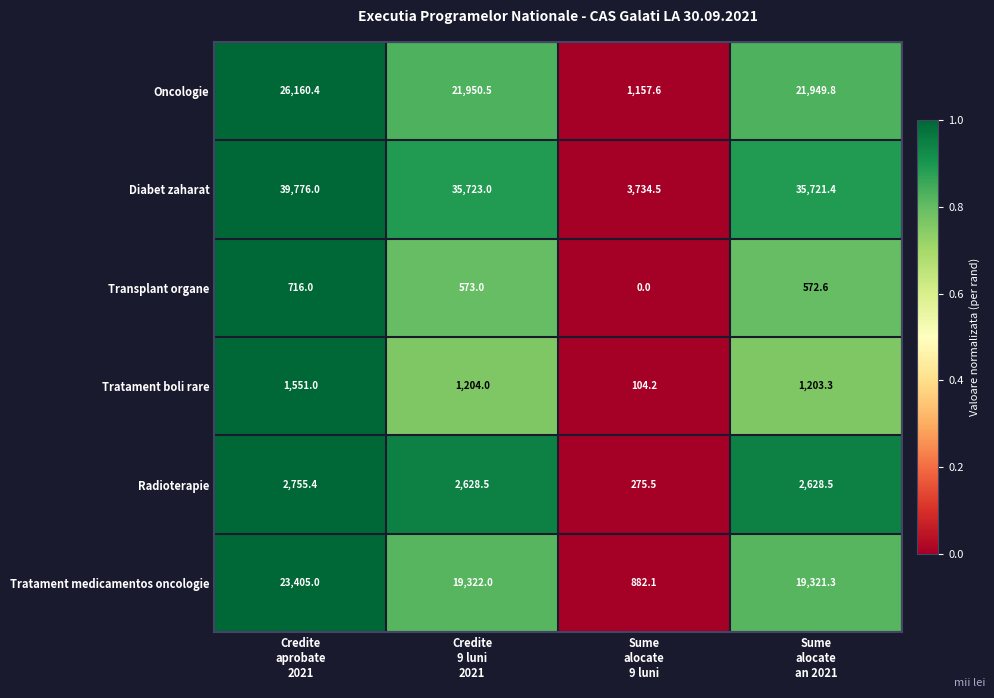

What is the sum of all Tratament medicamentos oncologie values?

62930.4